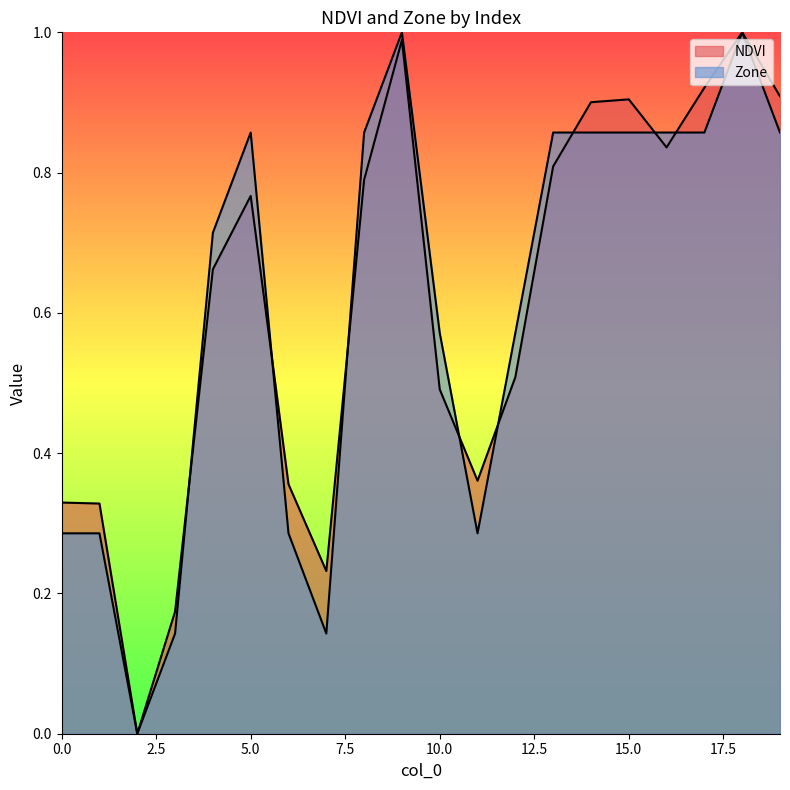

At which category is the sum across all series the highest?

18